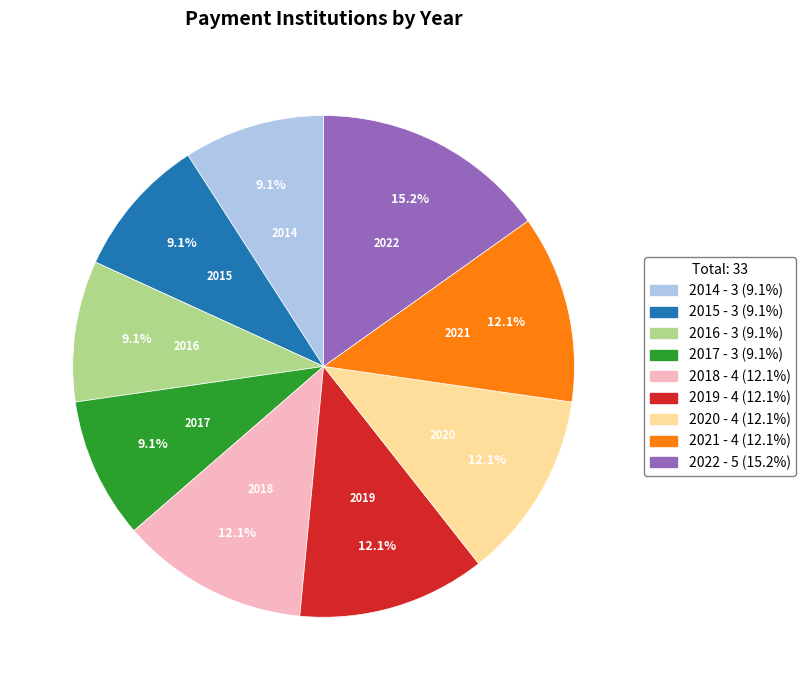

To the nearest percent, what is the average slice percentage?

11%